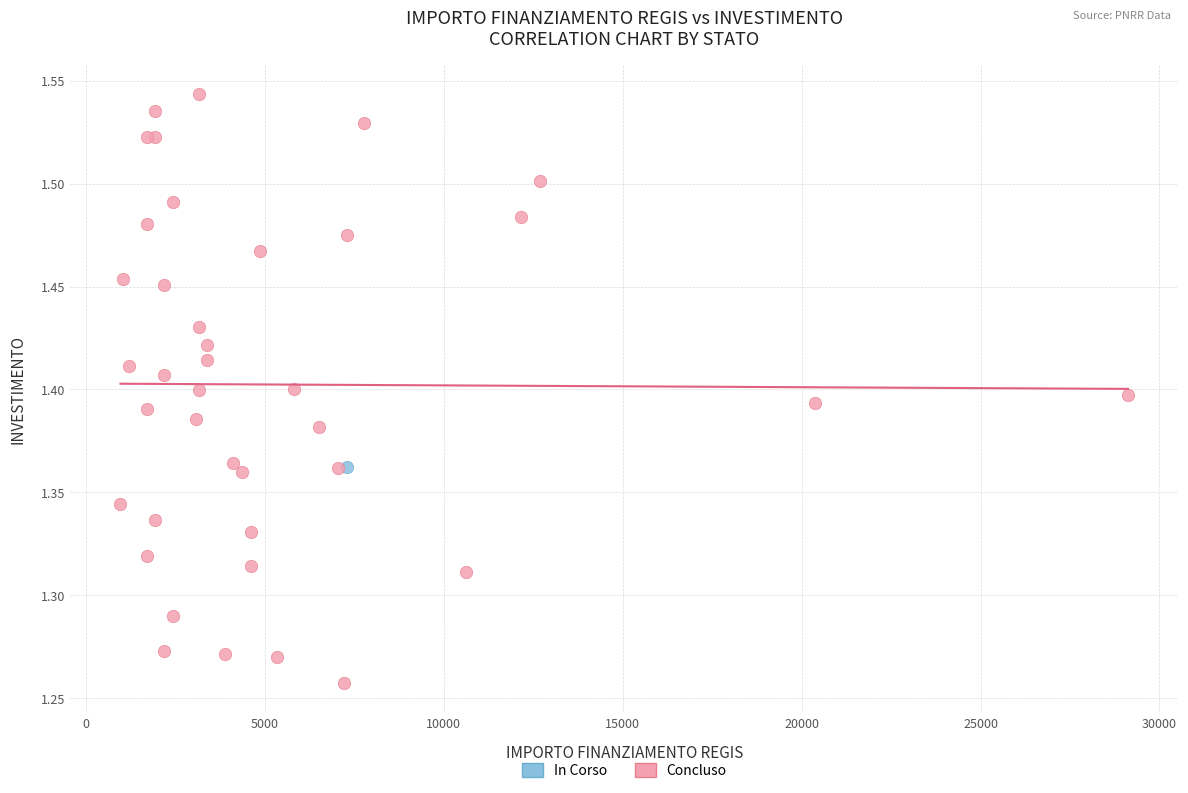

What are all the series names shown in the legend?

In Corso, Concluso